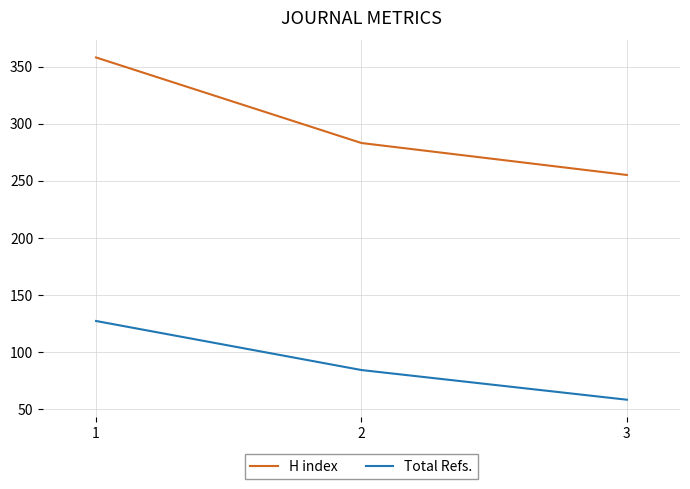

Rank the categories by H index value from lowest to highest.

3, 2, 1